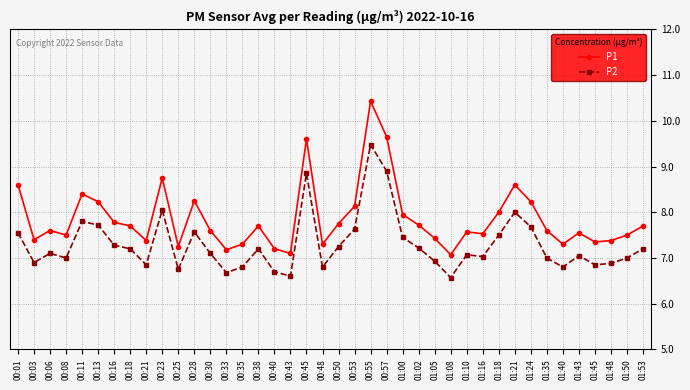

True or false: P2 and P1 cross at least once.

False